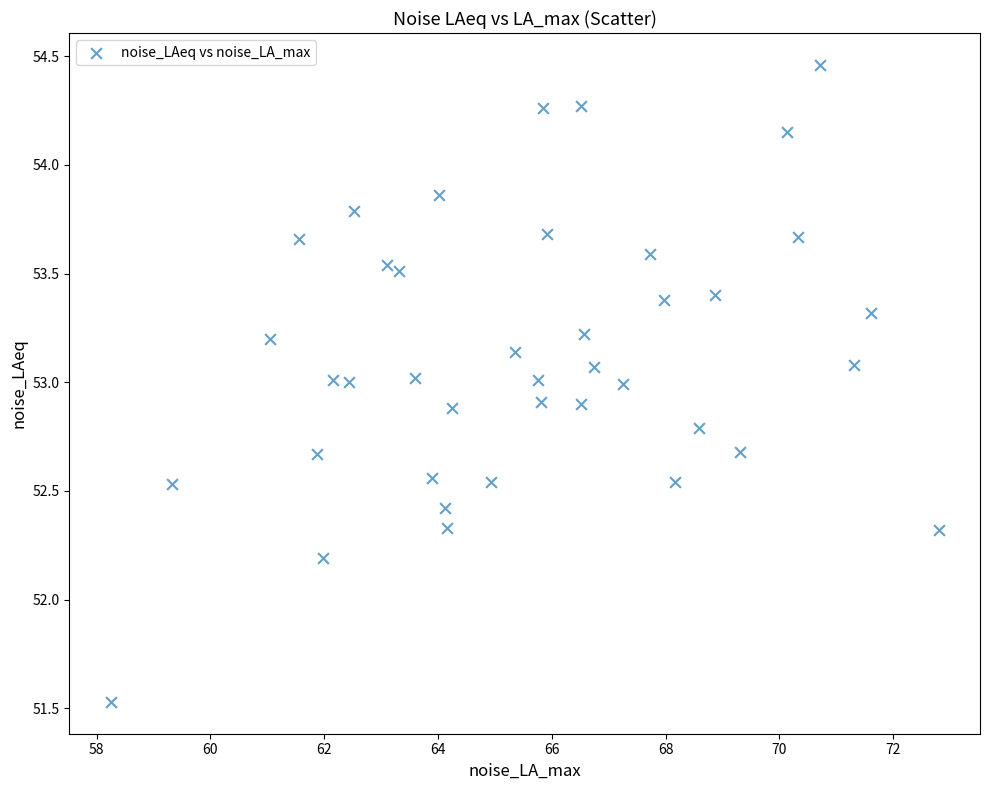

What is the range of X values (max minus min)?

14.5